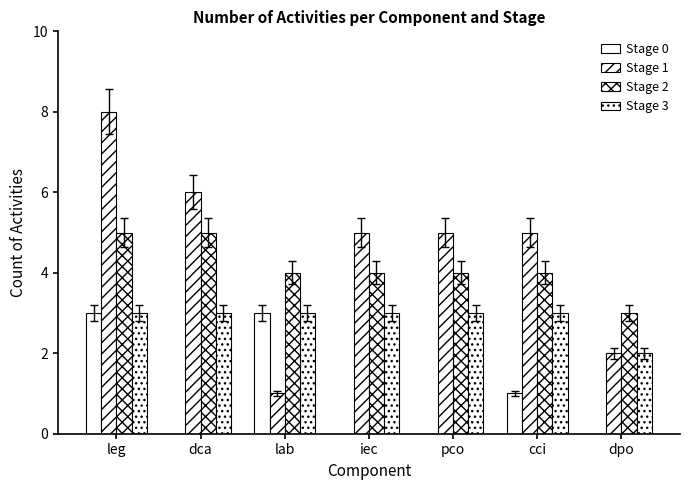

Are the bars grouped side by side (vs. stacked)?

Yes